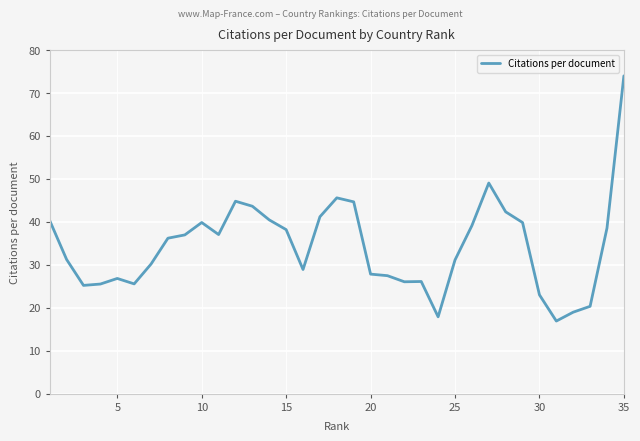

What is the difference between the maximum and minimum values?

57.1